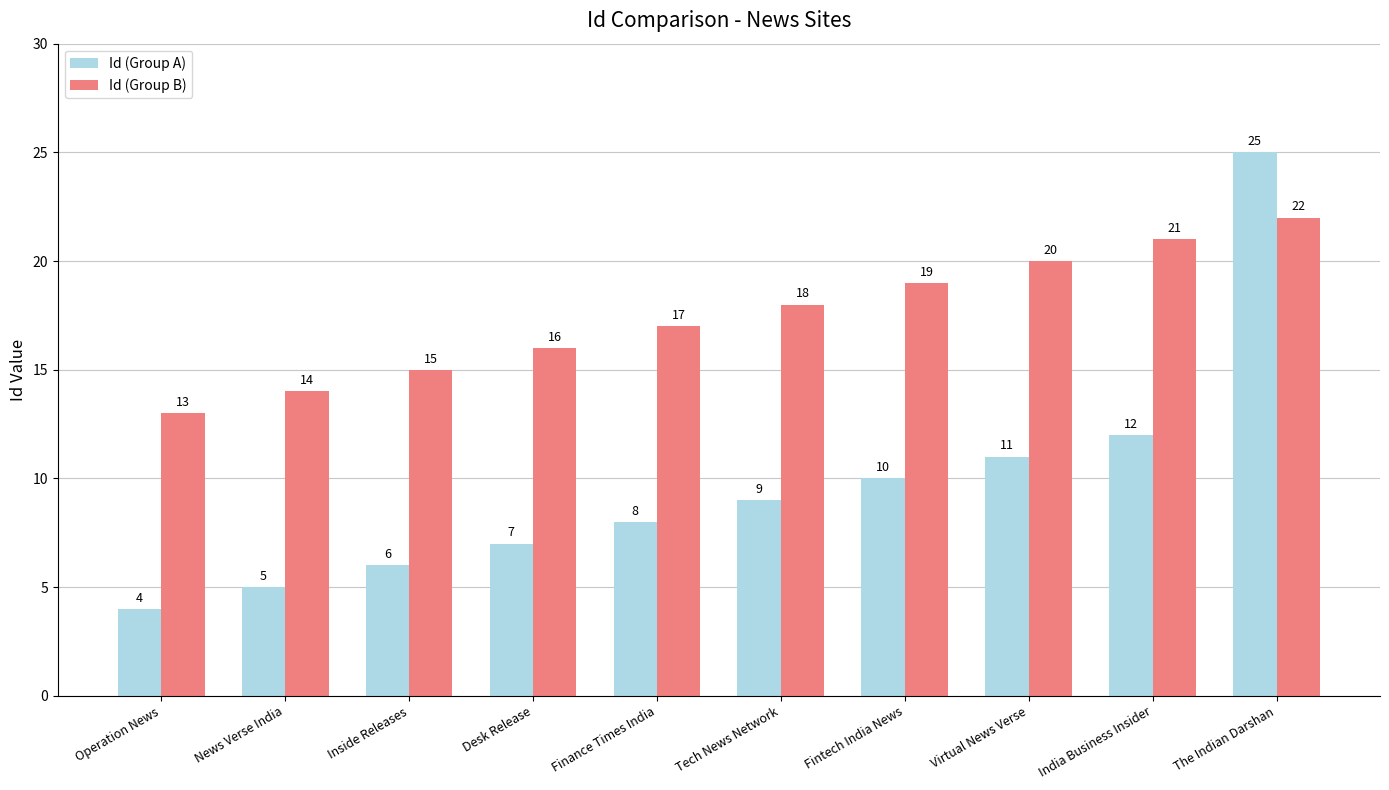

Reading right to left, transcribe all the data shown in this chart.

Id (Group A): The Indian Darshan=25	India Business Insider=12	Virtual News Verse=11	Fintech India News=10	Tech News Network=9	Finance Times India=8	Desk Release=7	Inside Releases=6	News Verse India=5	Operation News=4
Id (Group B): The Indian Darshan=22	India Business Insider=21	Virtual News Verse=20	Fintech India News=19	Tech News Network=18	Finance Times India=17	Desk Release=16	Inside Releases=15	News Verse India=14	Operation News=13